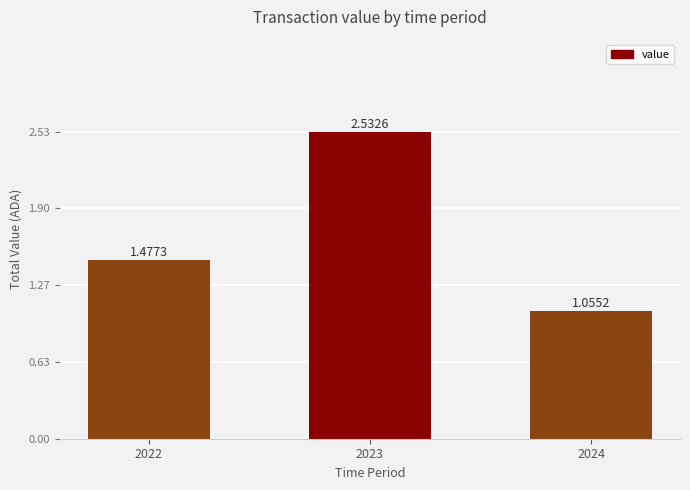

What is the change in value from 2023 to 2024?

-1.5